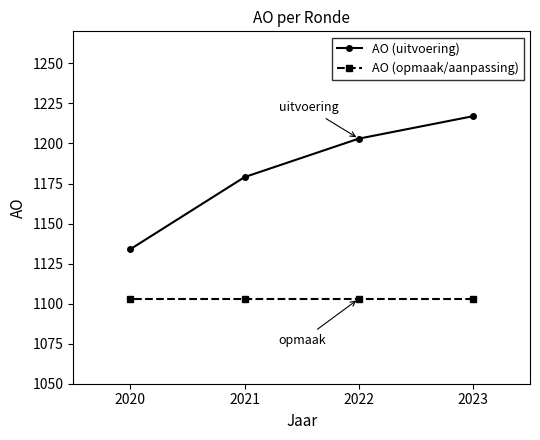

True or false: AO (uitvoering) and AO (opmaak/aanpassing) cross at least once.

False